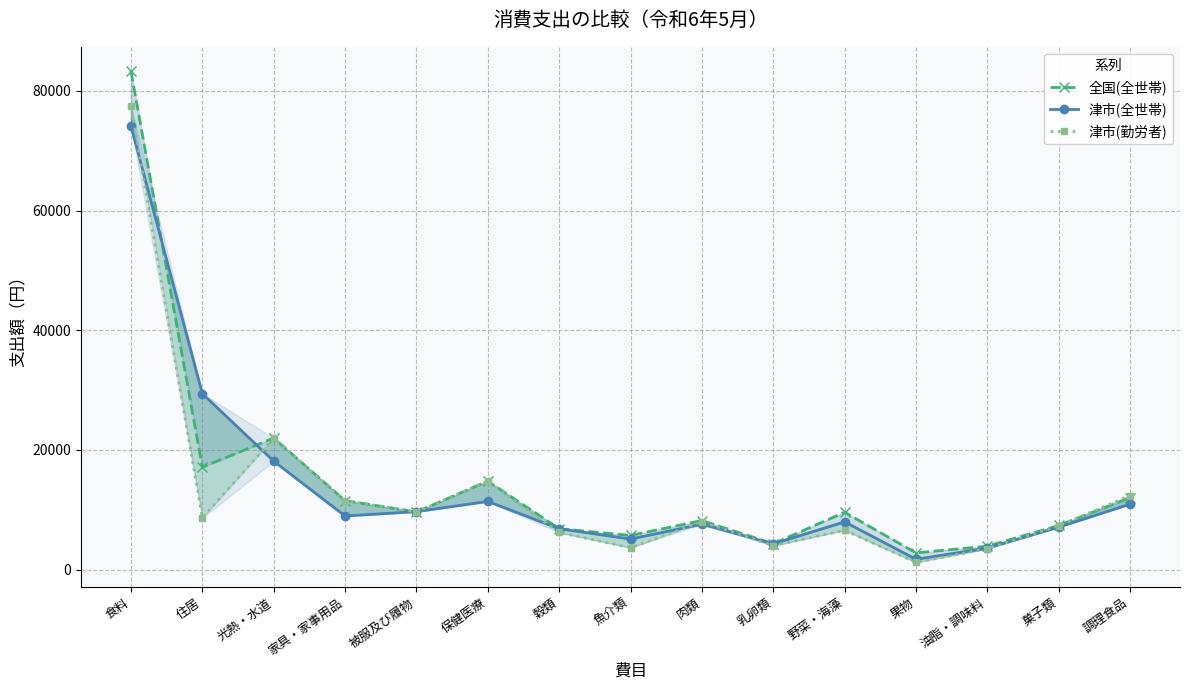

What is the total value across all series at 魚介類?

14493